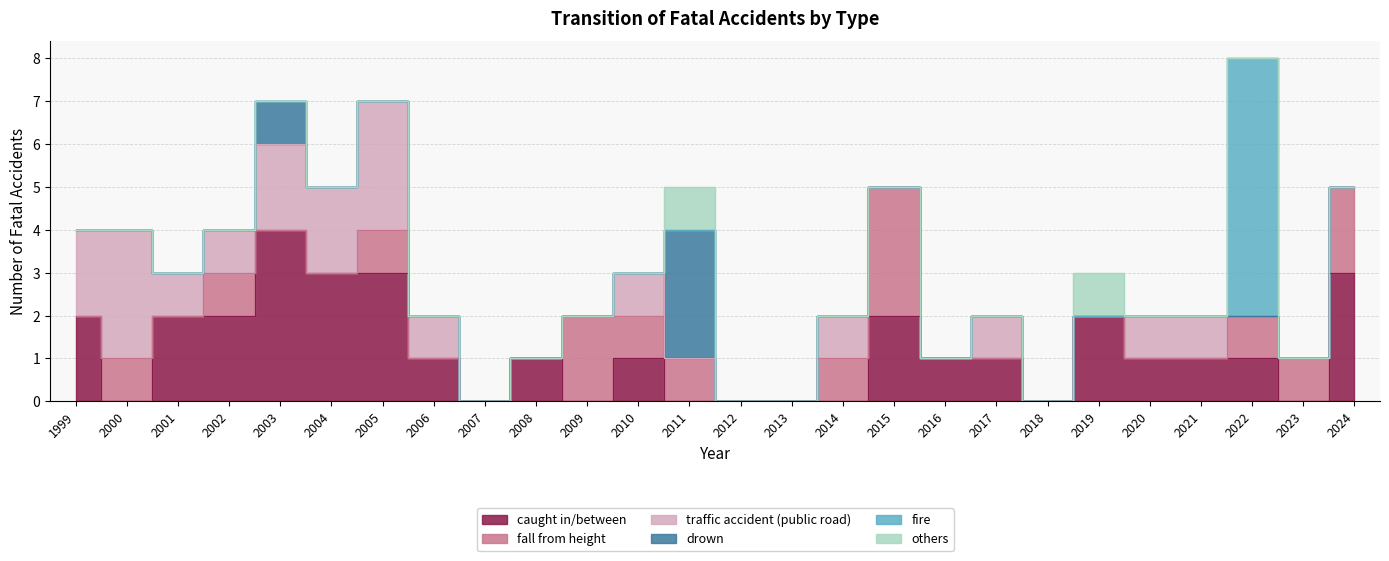

How many values in the others series exceed 0?

2